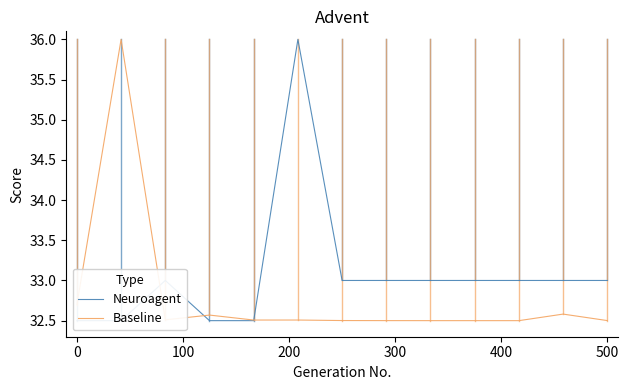

At which label does Neuroagent reach its peak?

500